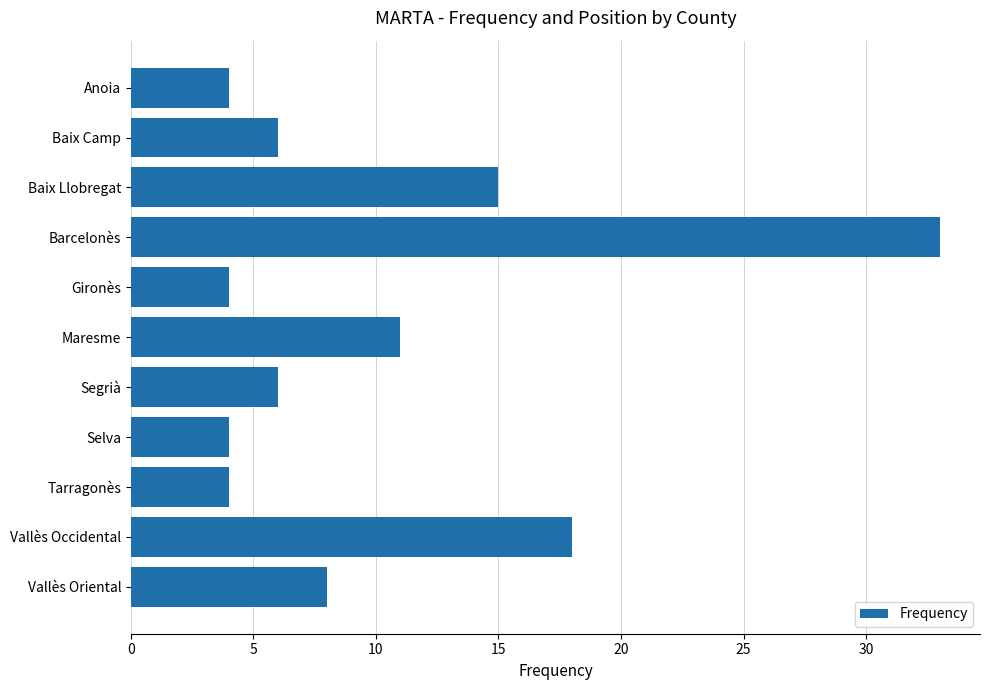

What is the sum of all values?

113